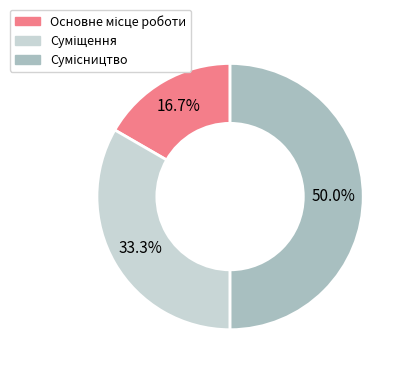

How many segments does this pie chart have?

3